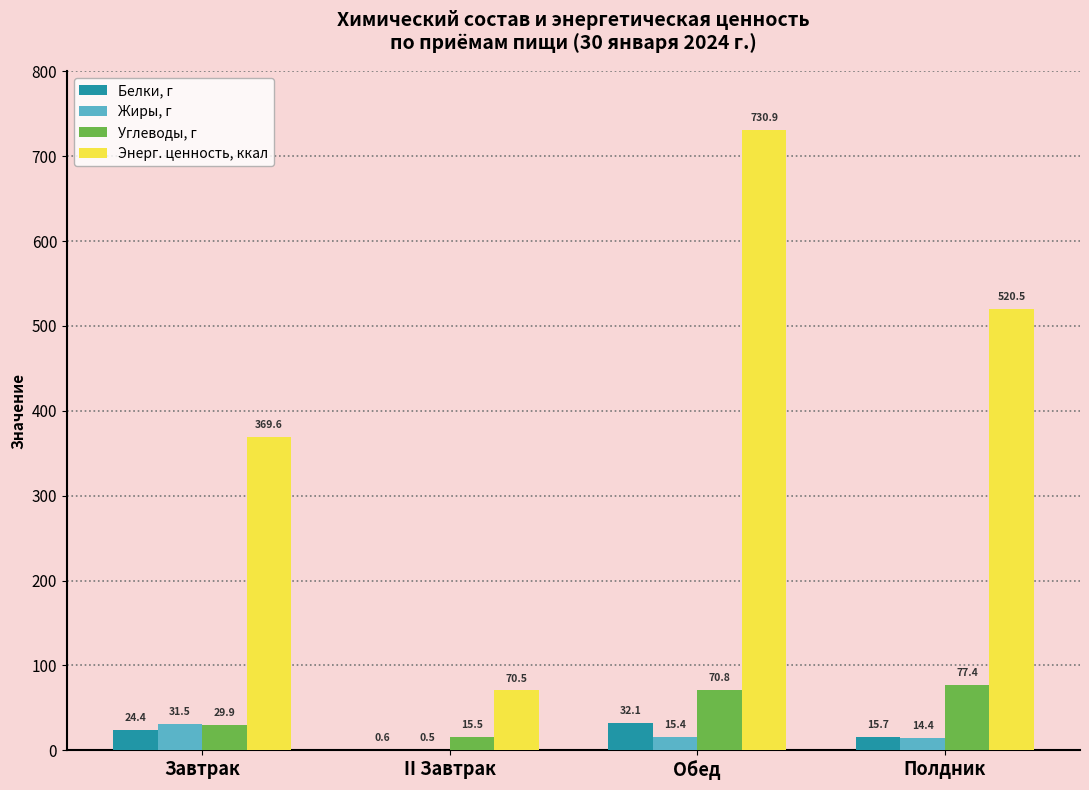

Which series has the widest spread of values?

Энерг. ценность, ккал